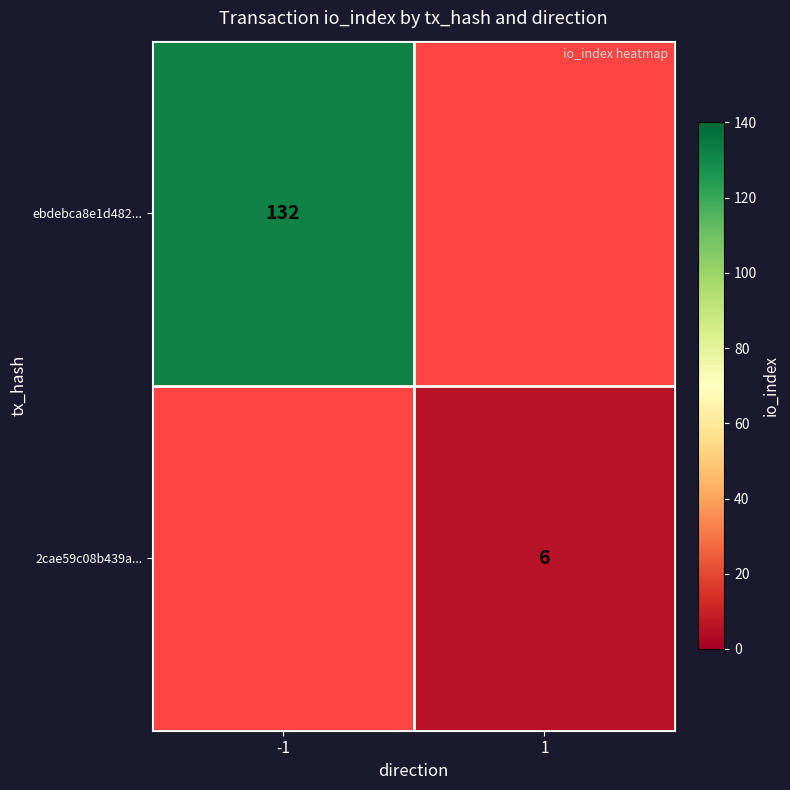

What is the smallest value displayed?

6.0